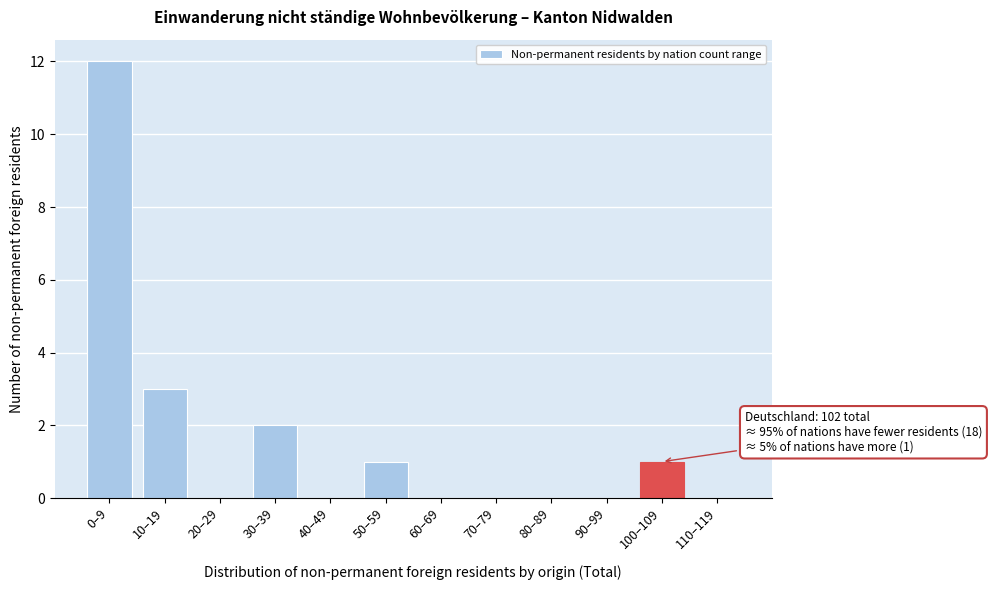

Reading left to right, transcribe all the data shown in this chart.

0–9=12	10–19=3	20–29=0	30–39=2	40–49=0	50–59=1	60–69=0	70–79=0	80–89=0	90–99=0	100–109=1	110–119=0